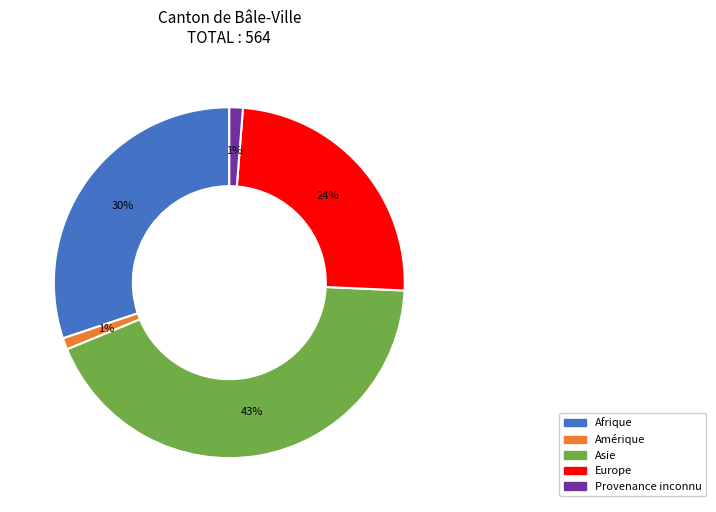

Is there any slice that represents more than half of the pie?

No